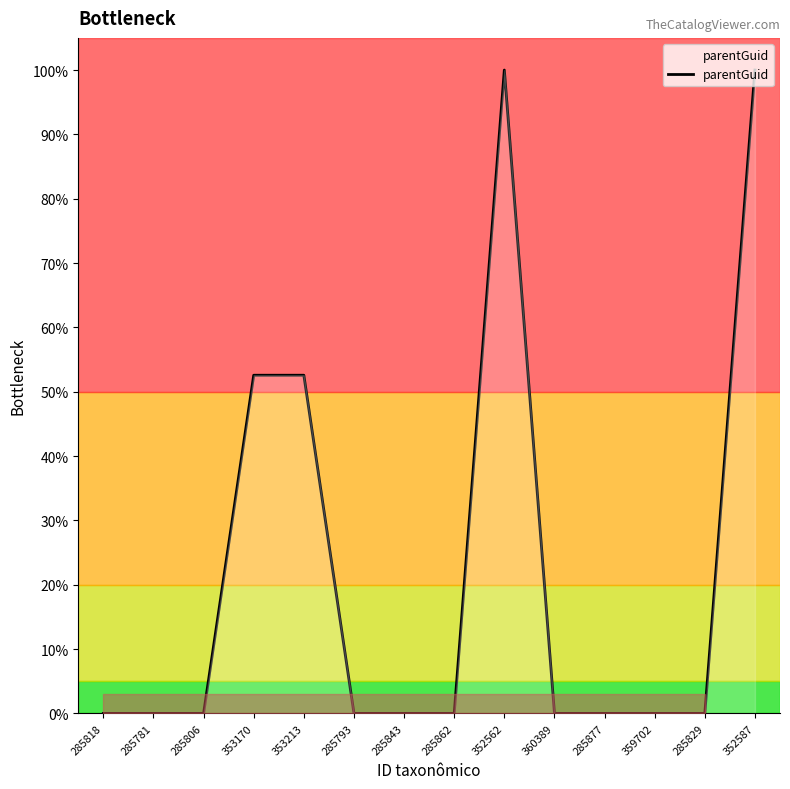

Does the chart have visible grid lines?

No